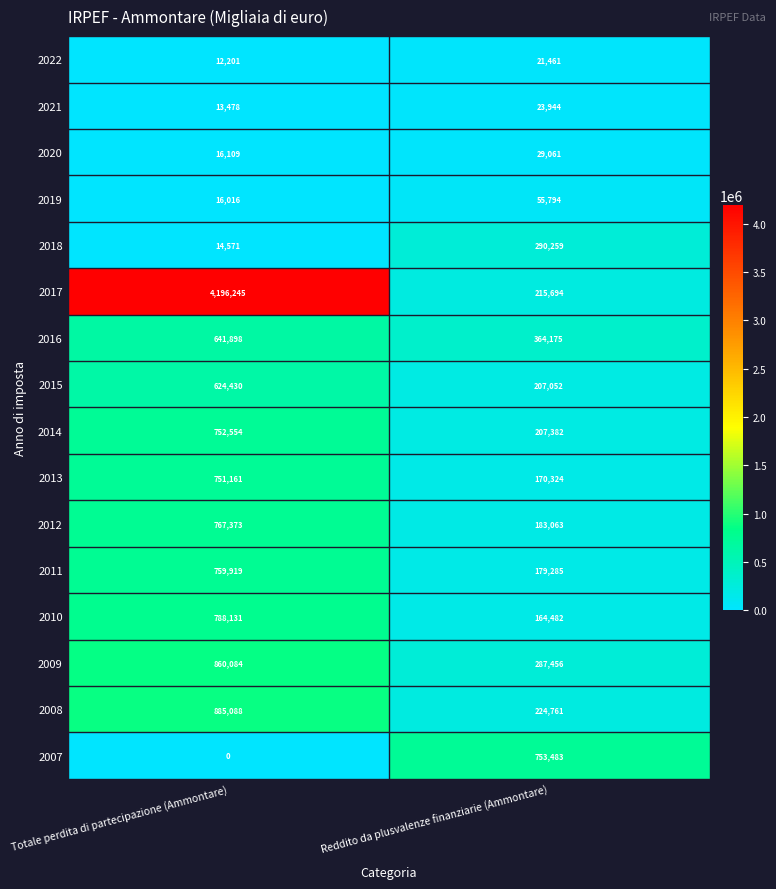

What is the difference between the highest and lowest values at Totale perdita di partecipazione (Ammontare)?

4196245